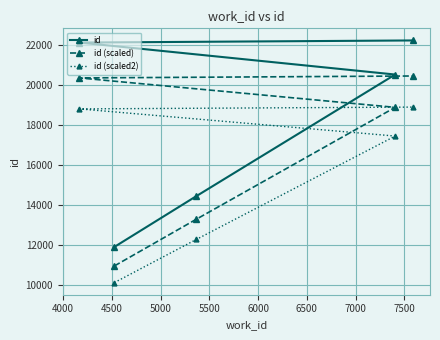

List the series in order of their peak value, lowest first.

id (scaled2), id (scaled), id